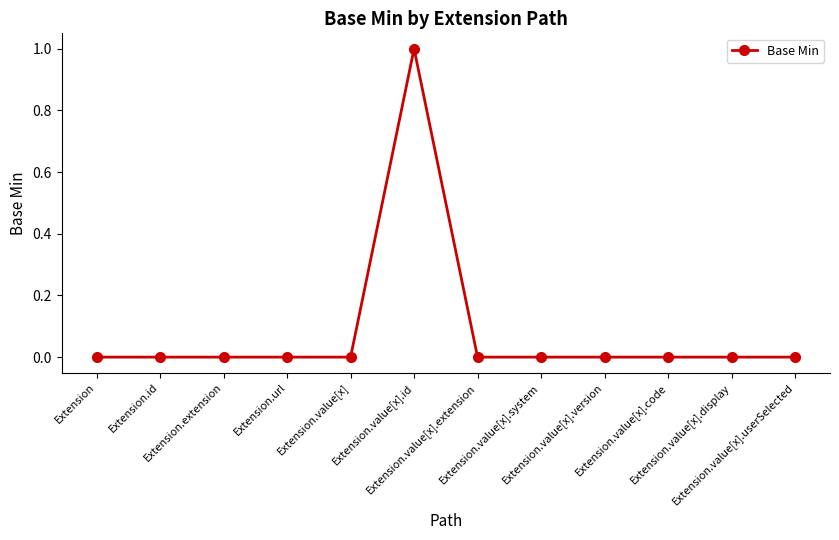

How many lines are shown in the chart?

1